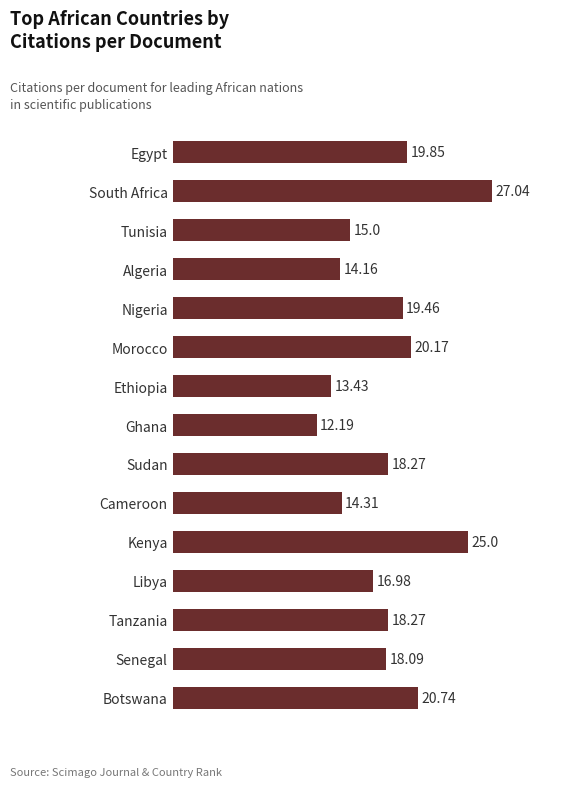

Approximately how many times larger is the value at Libya compared to Tanzania?

0.9